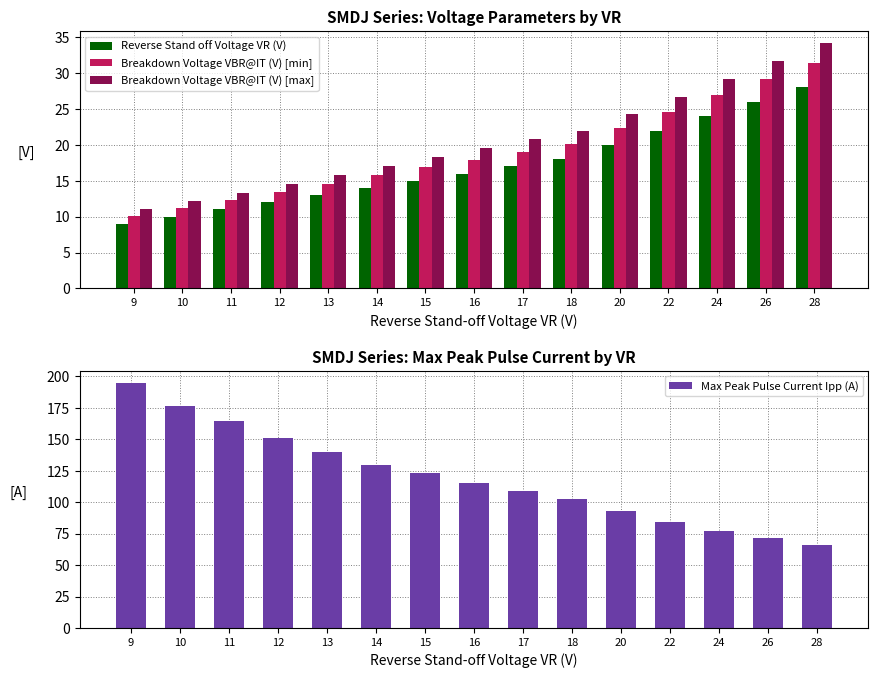

What is the sum of the Reverse Stand off Voltage VR (V) values at 24 and 26?

50.0